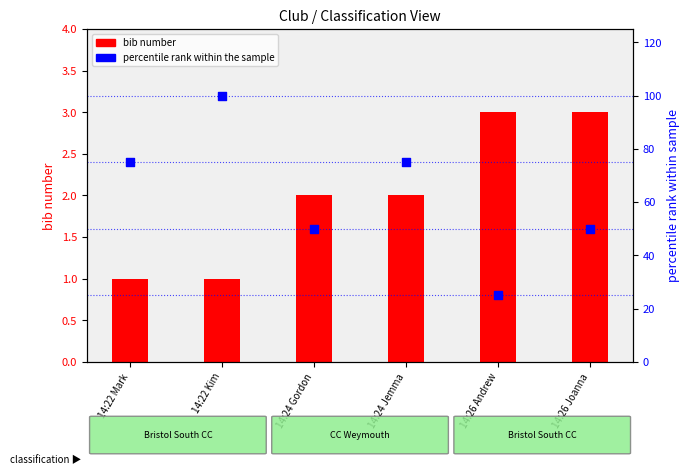

Which series has the largest total across all categories?

percentile rank